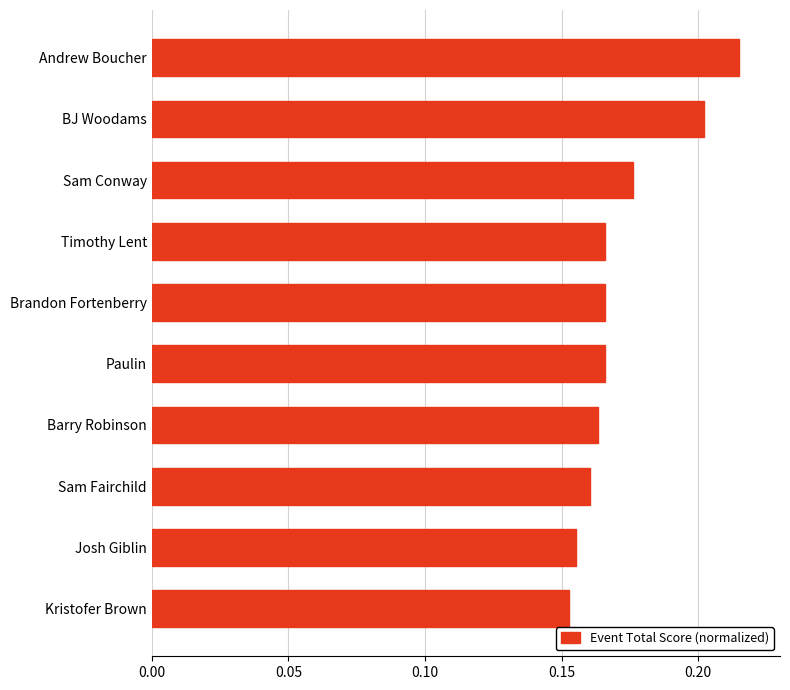

The value at Sam Conway is 0.2. True or false?

True